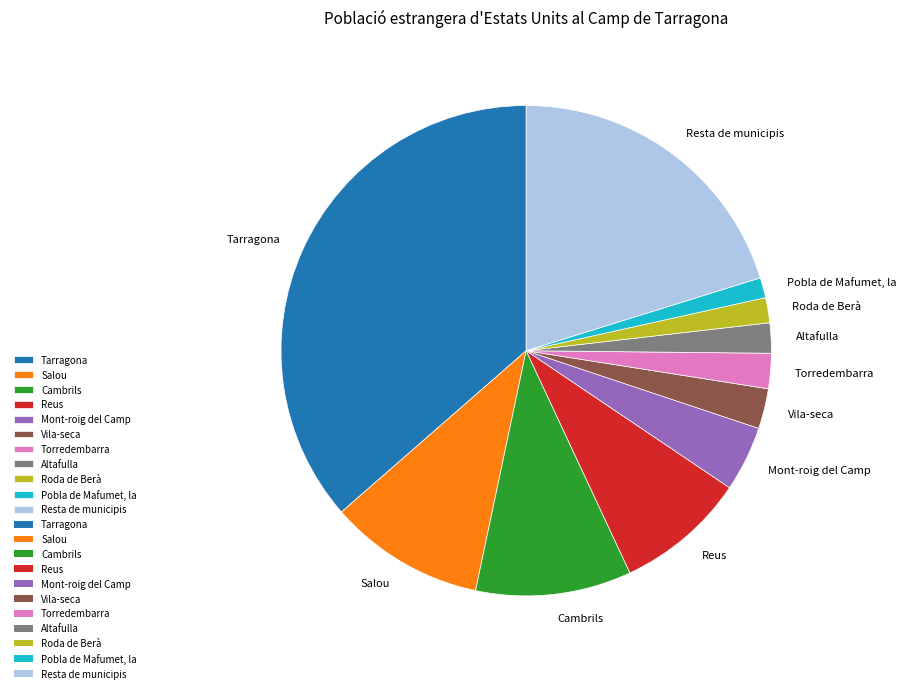

The Roda de Berà slice represents 11% of the pie. True or false?

False